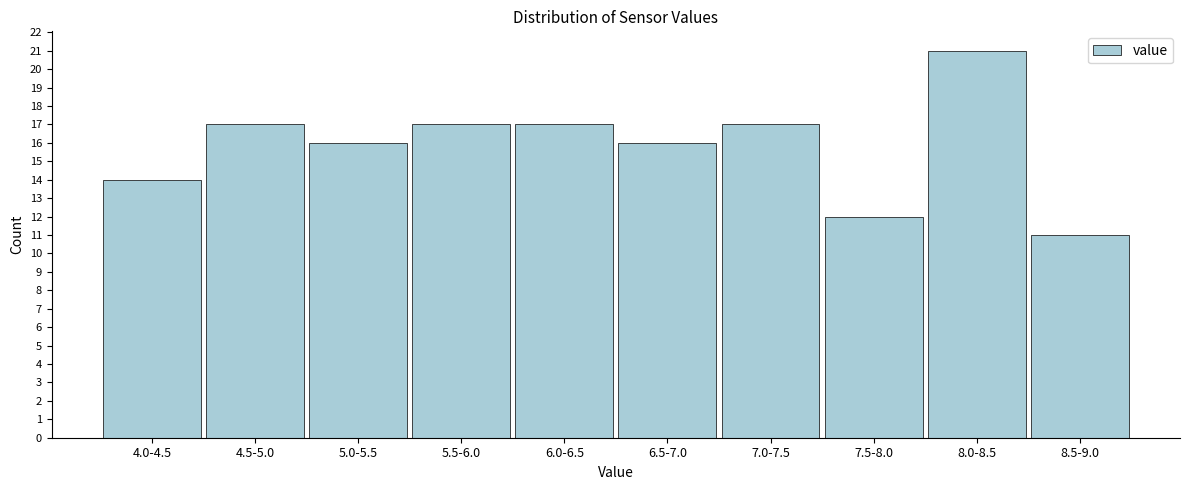

Reading left to right, extract all data points from this chart.

14	17	16	17	17	16	17	12	21	11